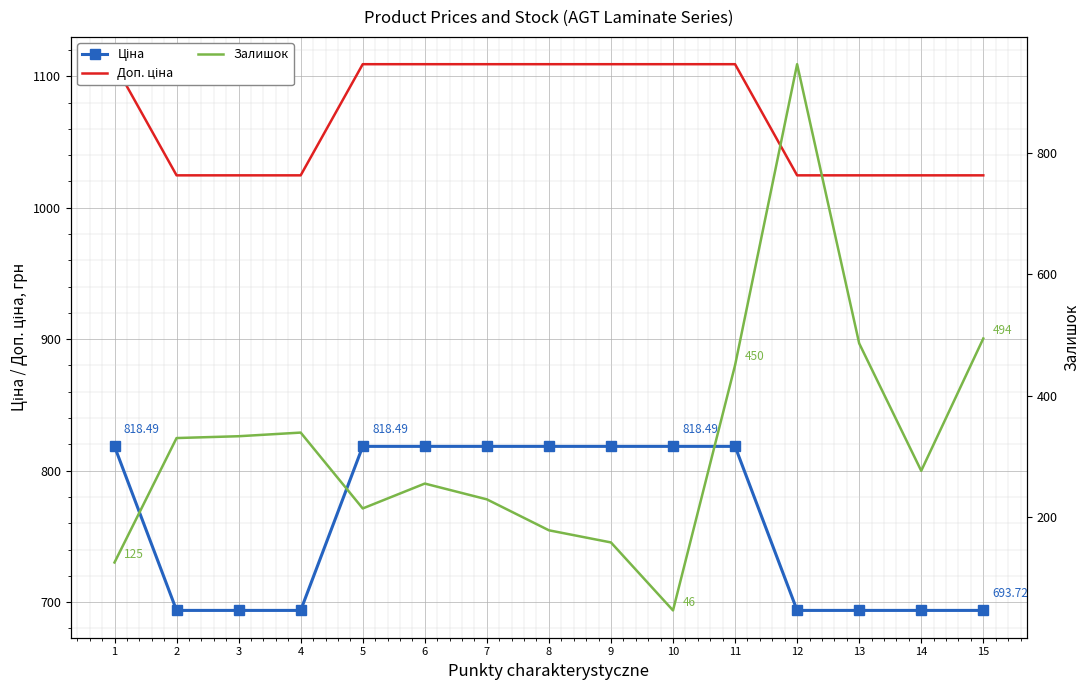

Which has a higher value, 11 or 10?

11